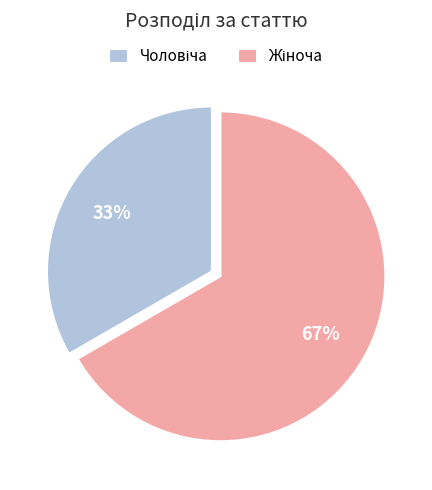

Is there a majority slice in this chart?

Yes